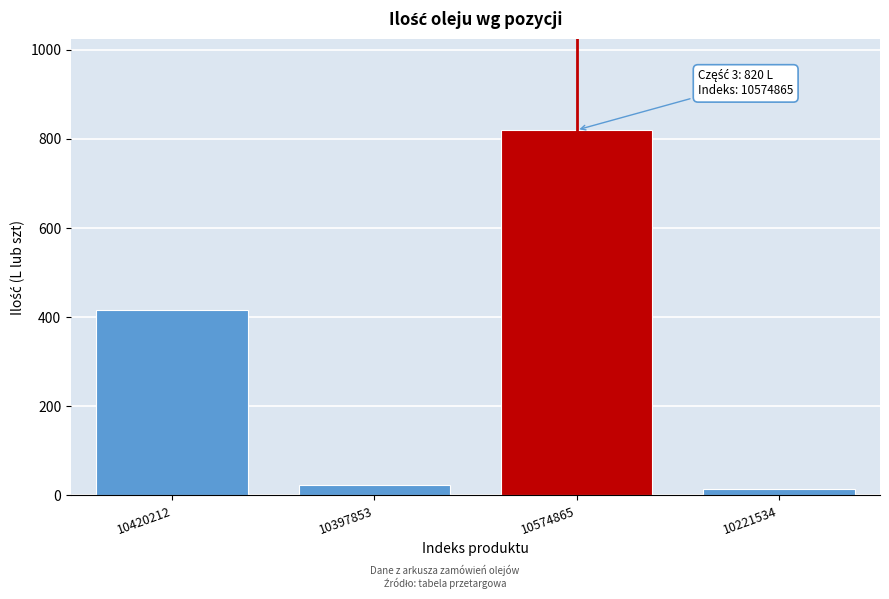

Reading left to right, list all the values displayed in this chart.

416	24	820	15